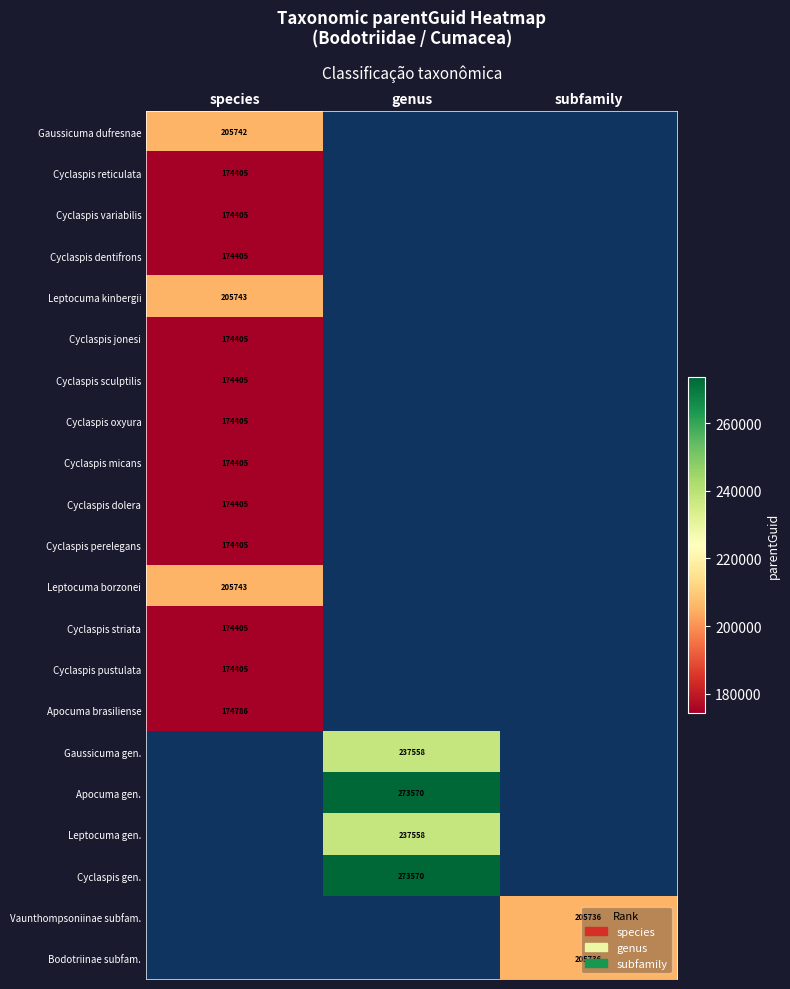

Which has a higher value, genus or species?

species